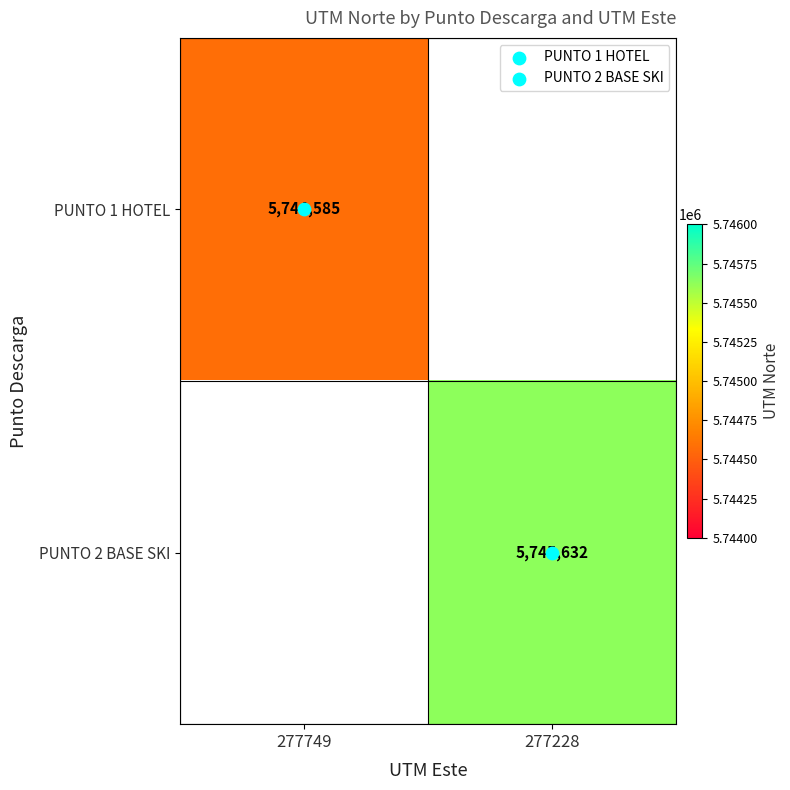

How many positive values does the PUNTO 2 BASE SKI series have?

1